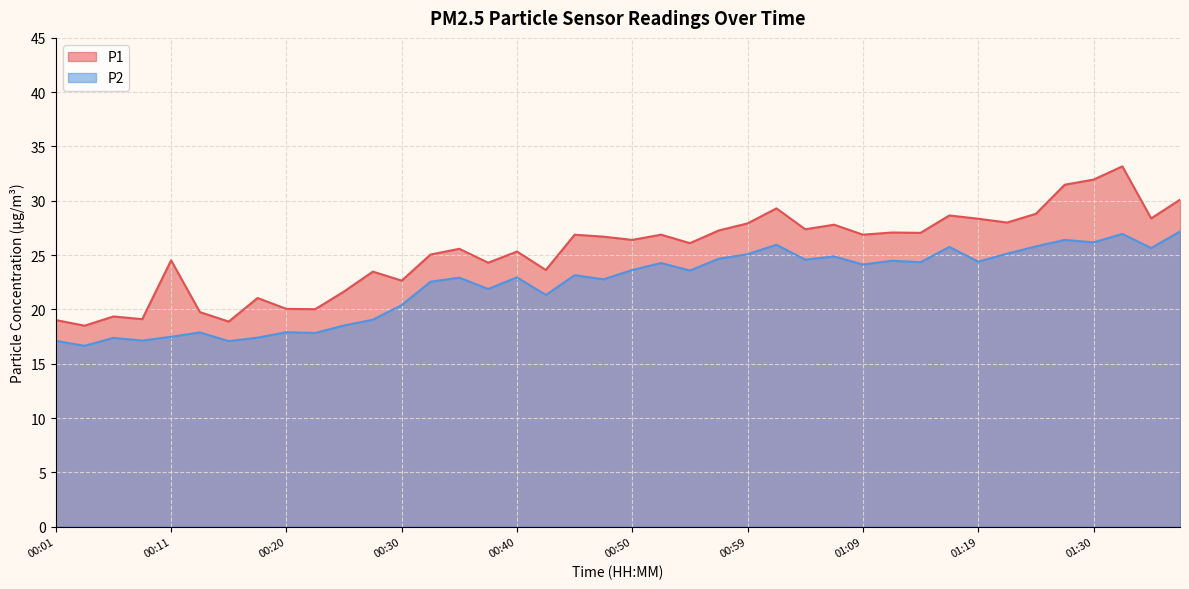

List the series in order of their overall mean, highest first.

P1, P2